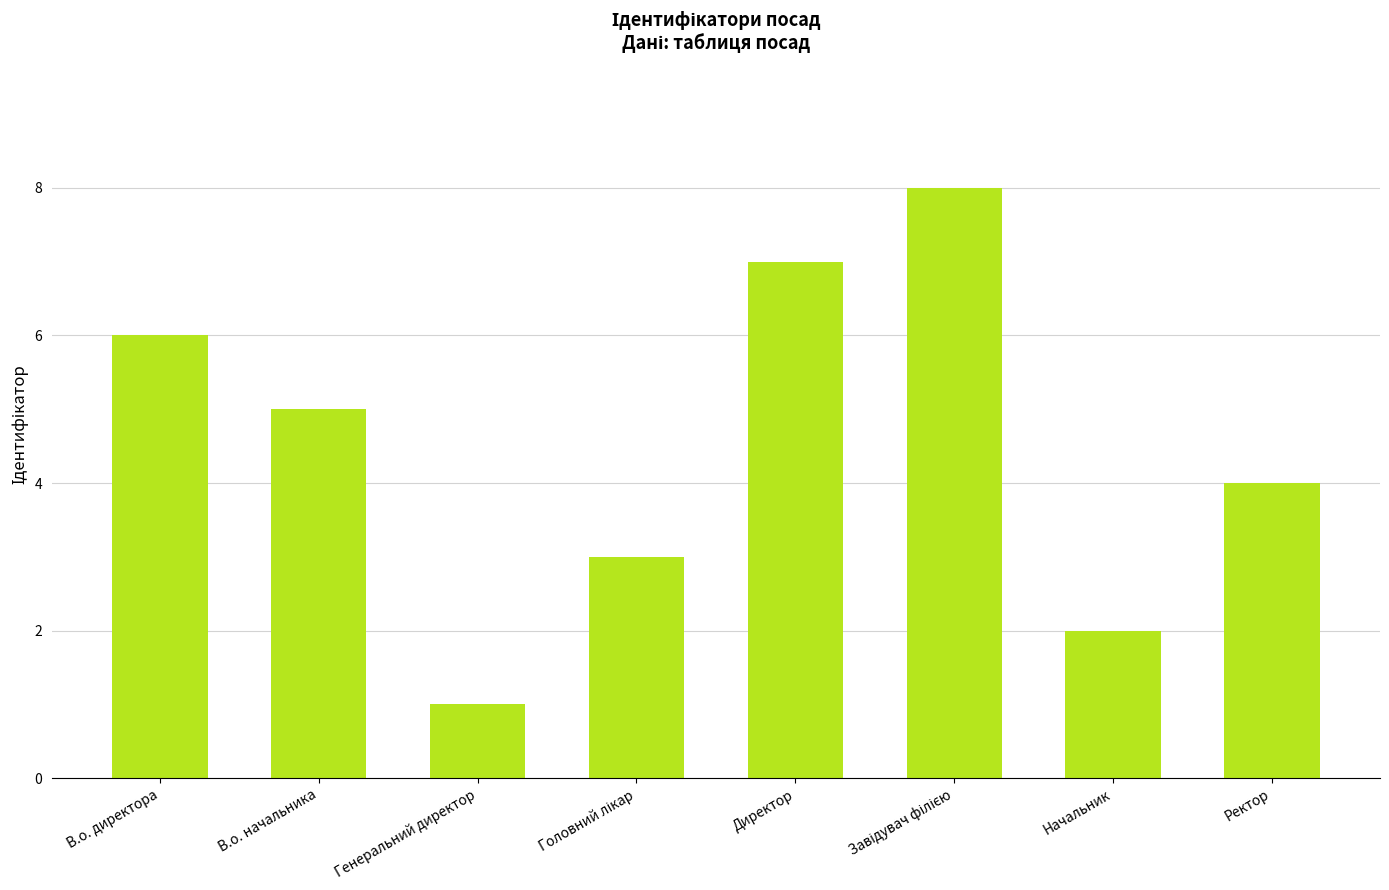

Approximately how many times larger is the value at Ректор compared to Генеральний директор?

4.0